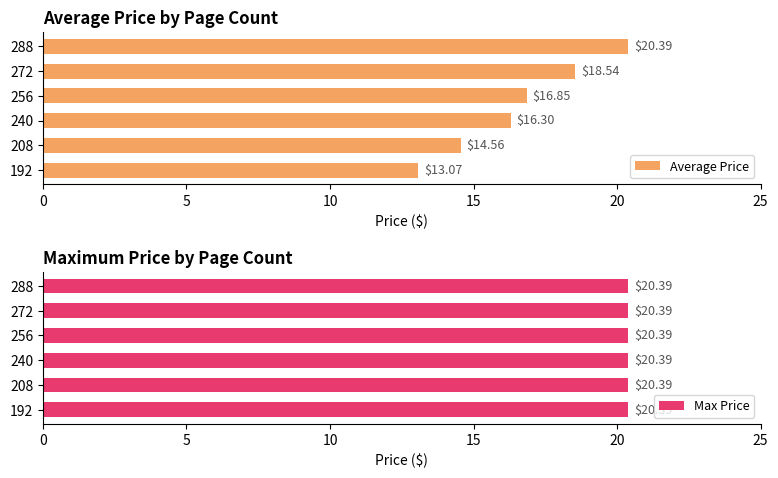

At how many categories does at least one series exceed 10?

6